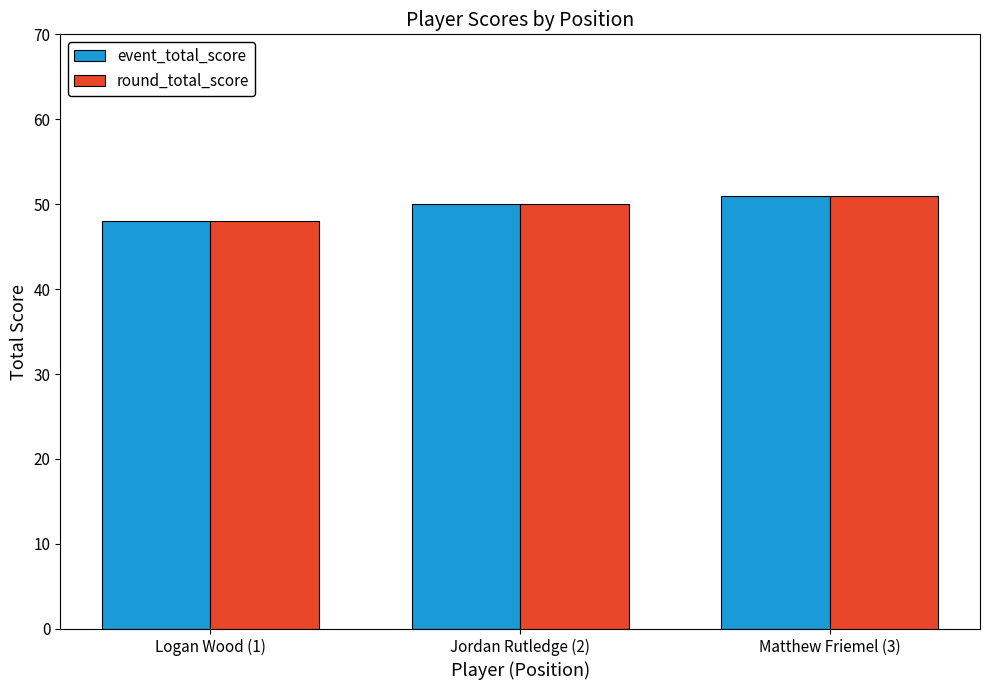

Reading right to left, transcribe all the data shown in this chart.

event_total_score: Matthew Friemel (3)=51	Jordan Rutledge (2)=50	Logan Wood (1)=48
round_total_score: Matthew Friemel (3)=51	Jordan Rutledge (2)=50	Logan Wood (1)=48